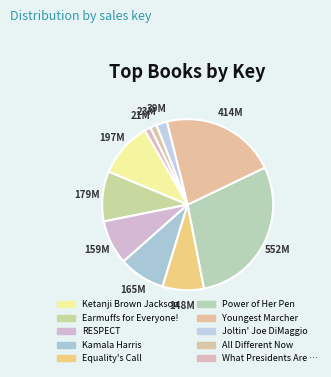

Rank the categories by value from lowest to highest.

What Presidents Are Made Of, All Different Now, Joltin' Joe DiMaggio, Equality's Call, RESPECT, Kamala Harris, Earmuffs for Everyone!, Ketanji Brown Jackson, Youngest Marcher, Power of Her Pen